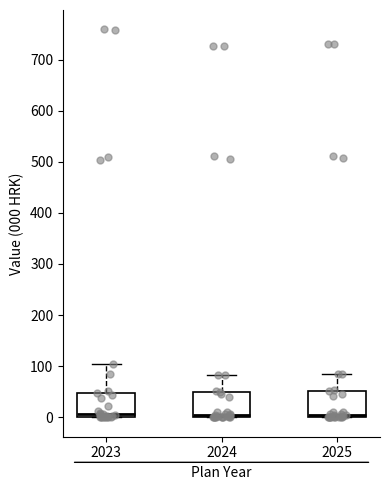

Where is the upper edge of the box at x = 2025 on the y-axis? The values are not printed on the chart, so give them approximately, as read against the axis.

50